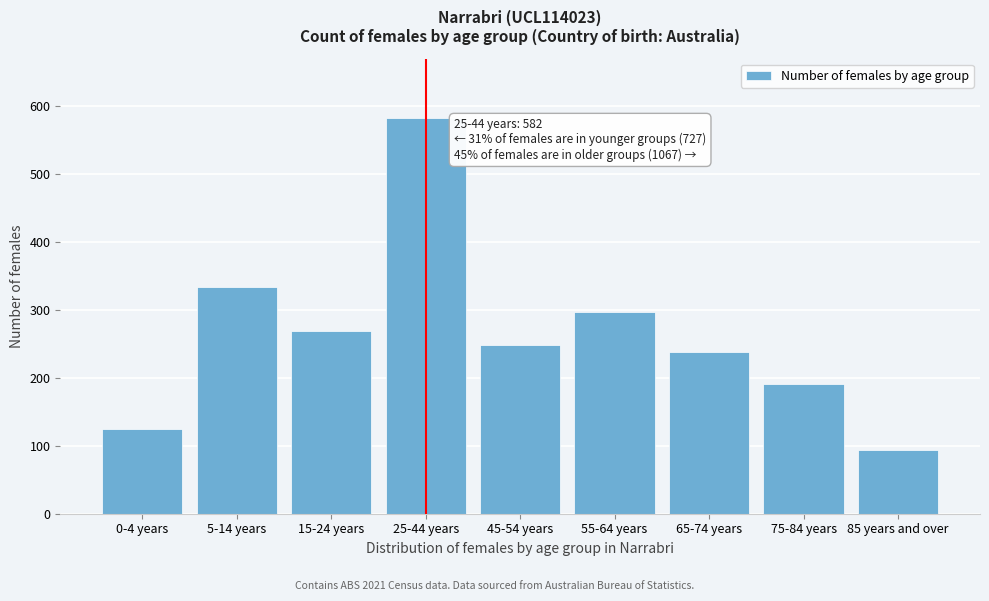

Reading left to right, extract all data points from this chart.

0-4 years=125	5-14 years=334	15-24 years=268	25-44 years=582	45-54 years=248	55-64 years=296	65-74 years=238	75-84 years=191	85 years and over=94